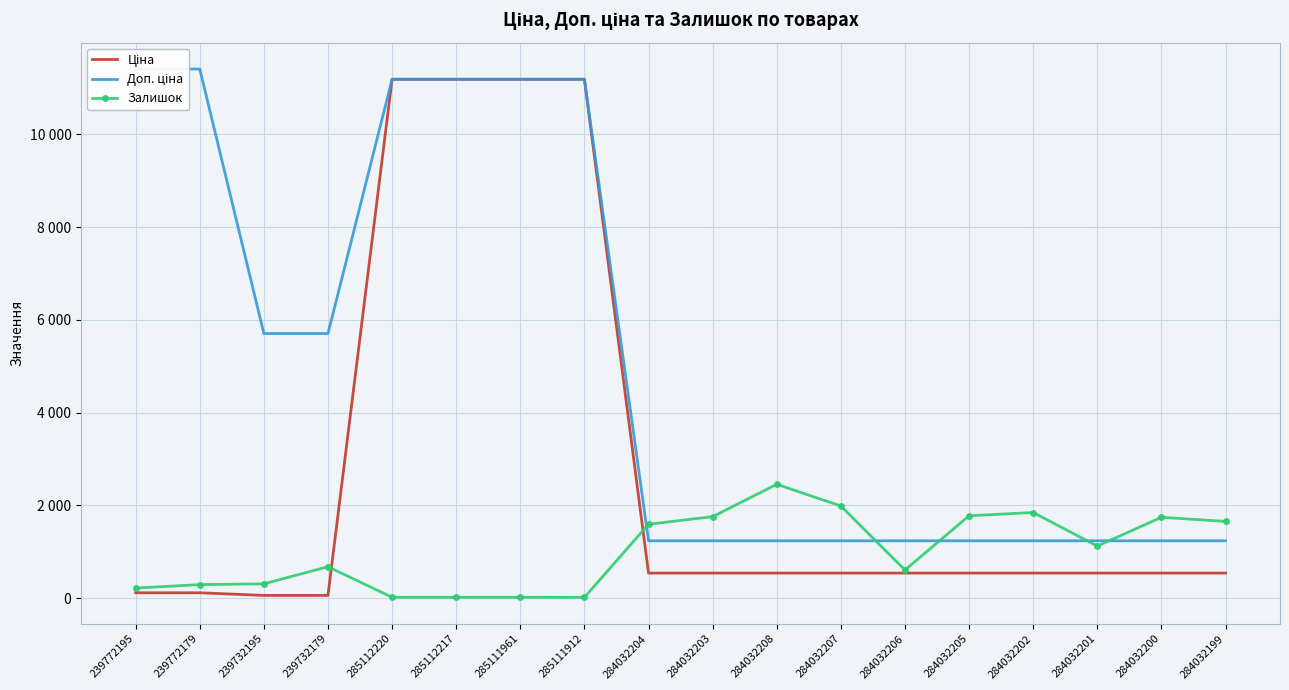

Between 239772179 and 284032201, which series saw the biggest shift?

Доп. ціна